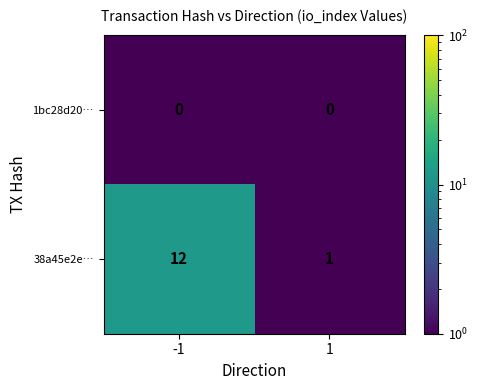

Reading left to right, transcribe all the data shown in this chart.

1bc28d20…: -1=0	1=0
38a45e2e…: -1=12	1=1